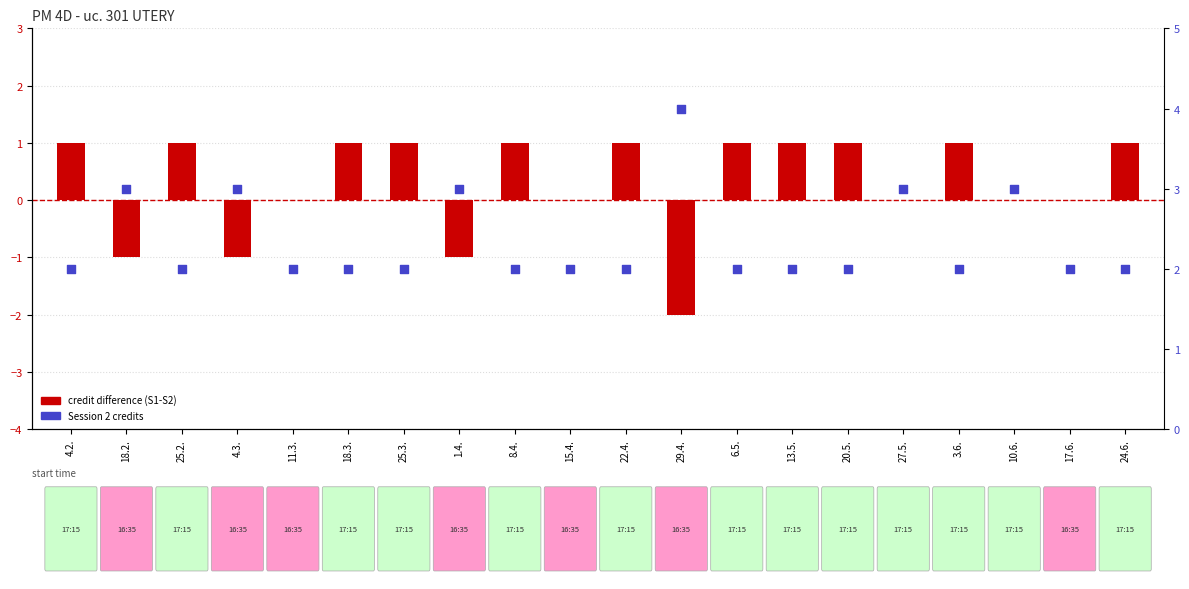

At which category is the sum across all series the highest?

4.2.